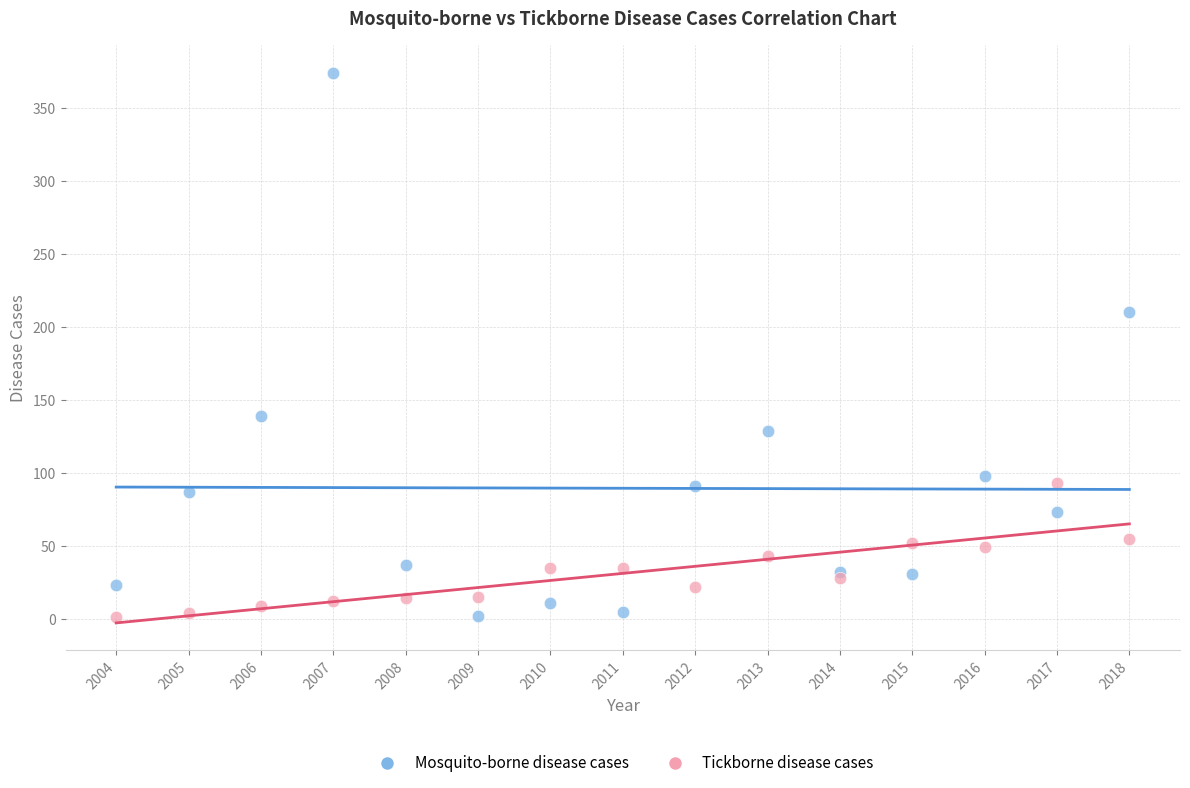

In the Mosquito-borne disease cases series, what Y value is closest to 188?

210